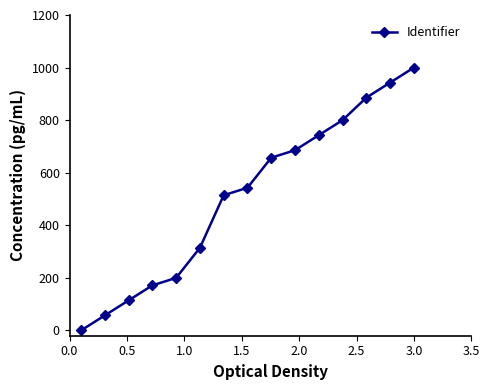

What is the greatest value displayed?

1000.0